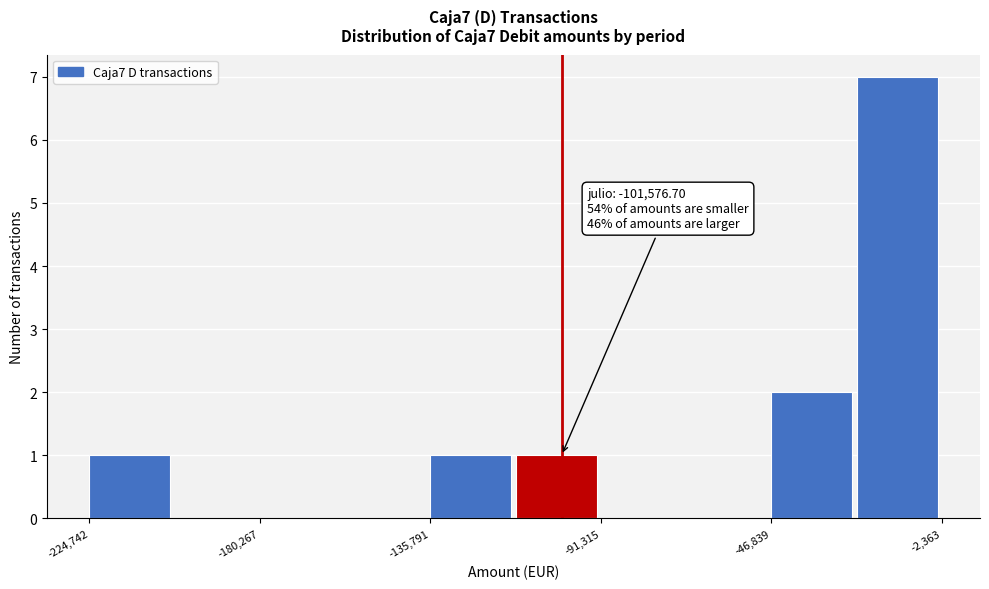

Which range on the x-axis has the tallest bar?

-25000 to 0